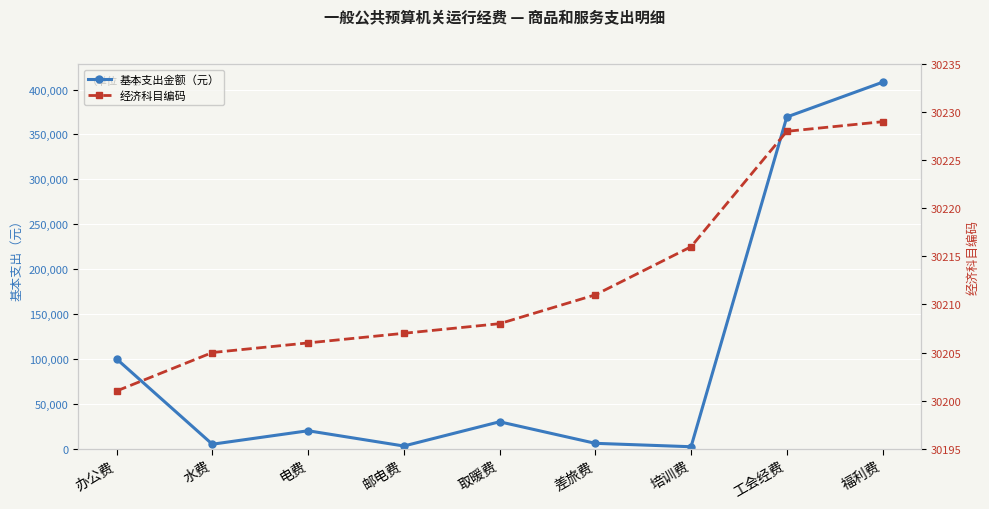

What is the approximate value of 经济科目编码 at 电费?

30206